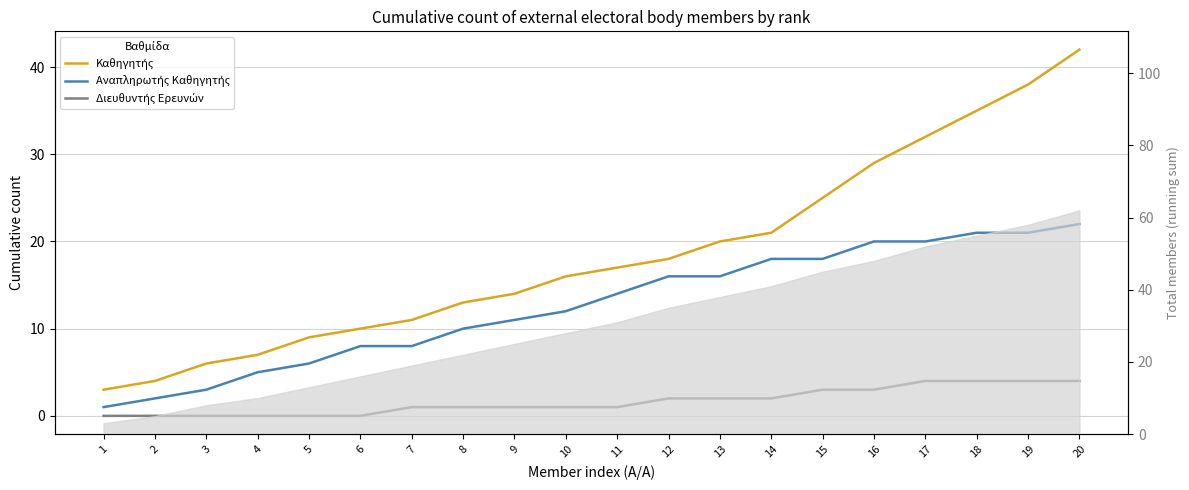

True or false: Διευθυντής Ερευνών and Αναπληρωτής Καθηγητής intersect in this chart.

False